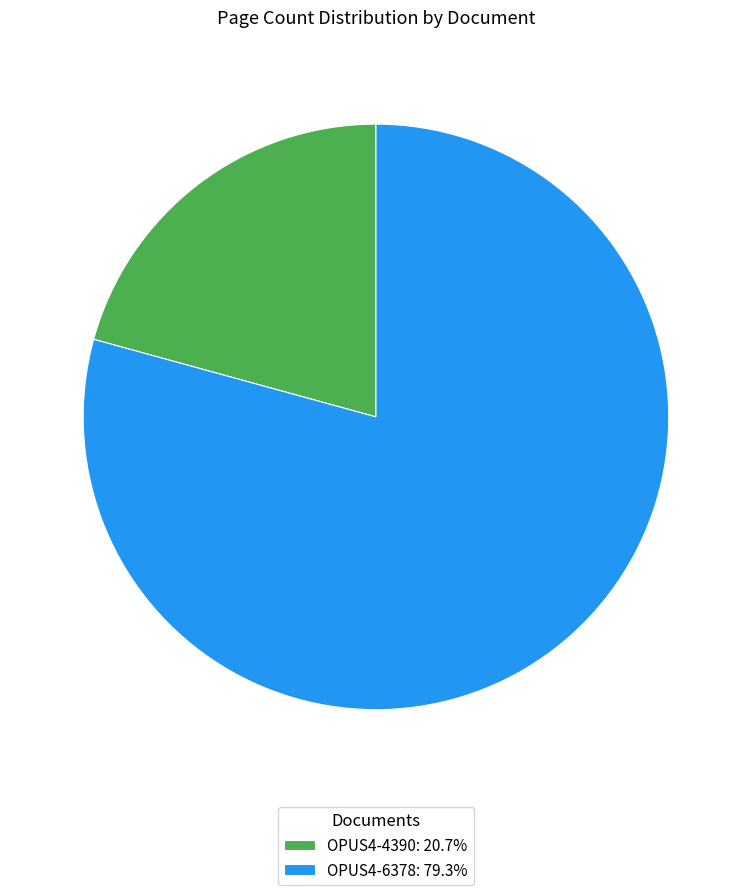

True or false: OPUS4-6378 accounts for 70% of the total.

False